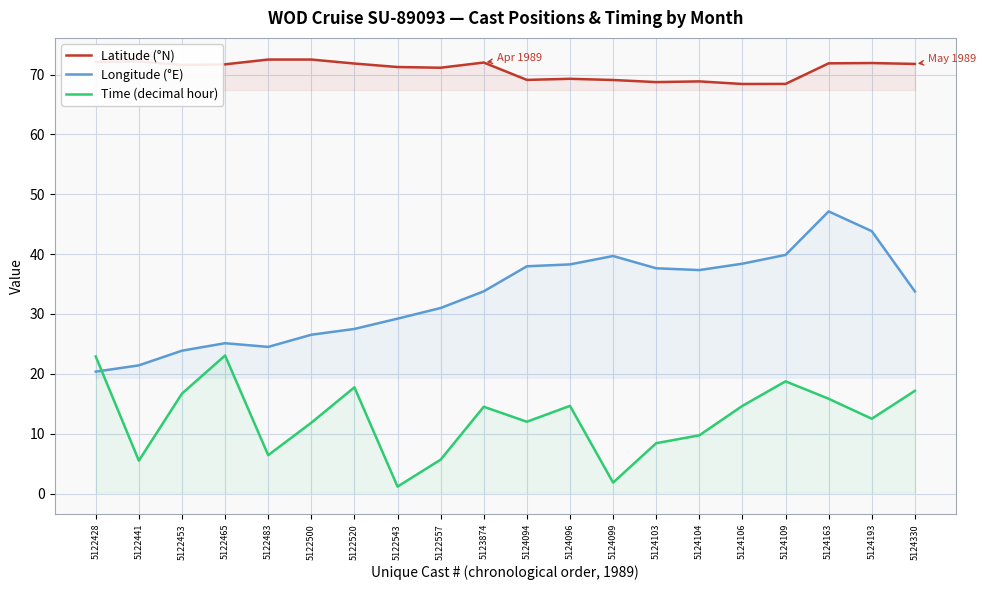

What is the greatest value displayed?

72.5